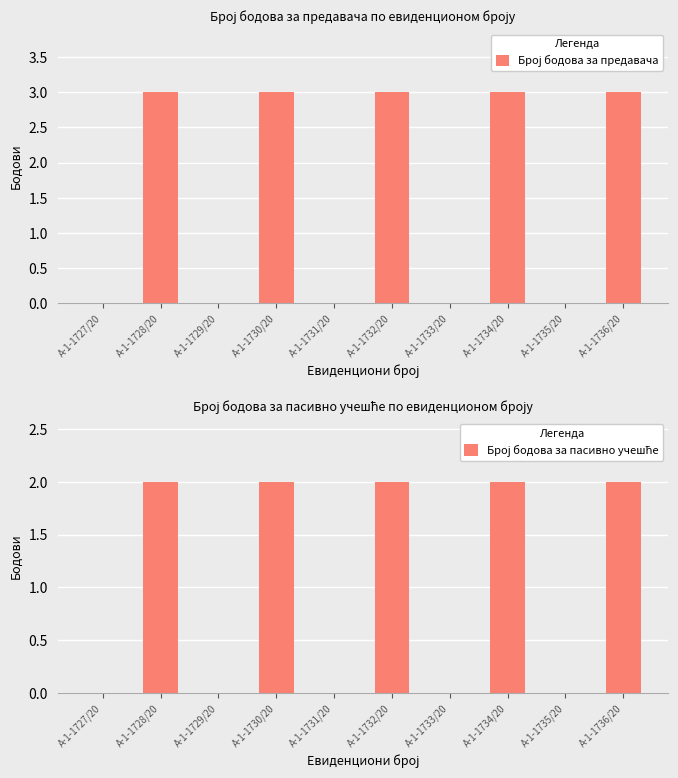

At which label does Број бодова за предавача reach its peak?

А-1-1728/20